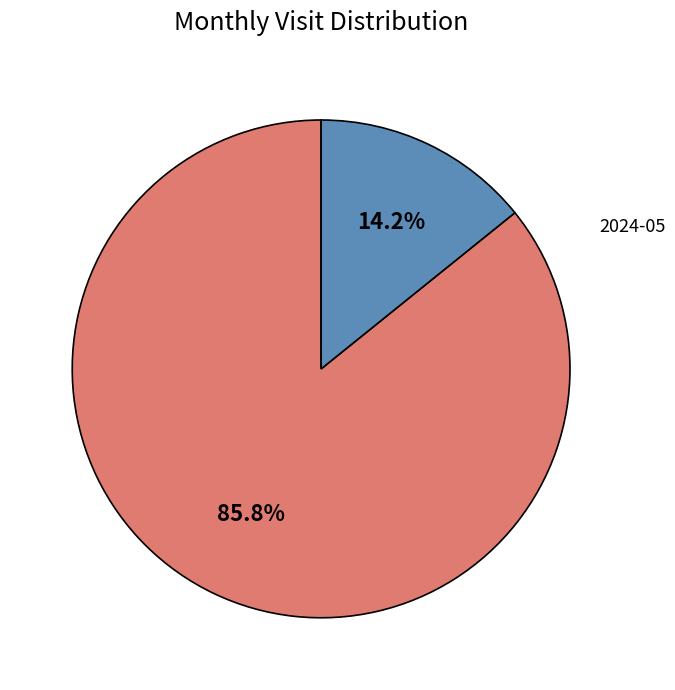

Which category has the biggest portion of the pie?

2024-04